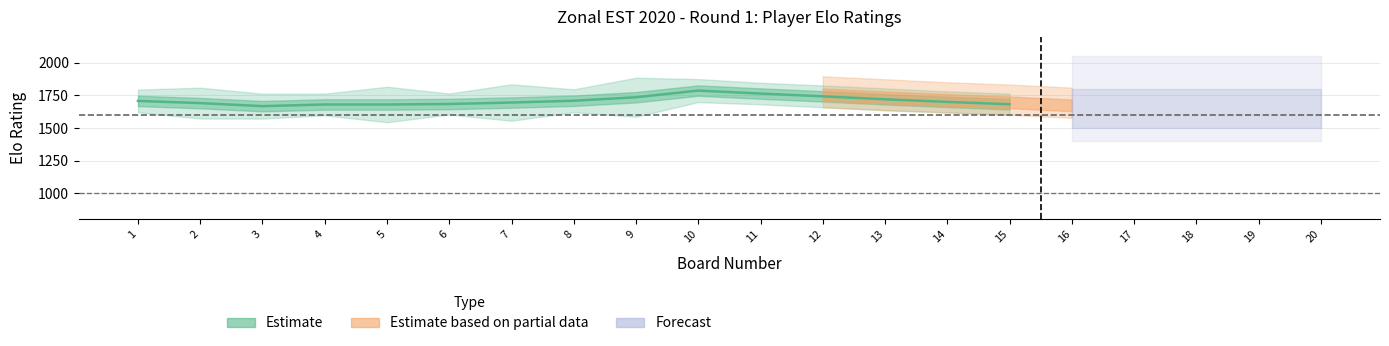

Count the number of categories in the chart.

20